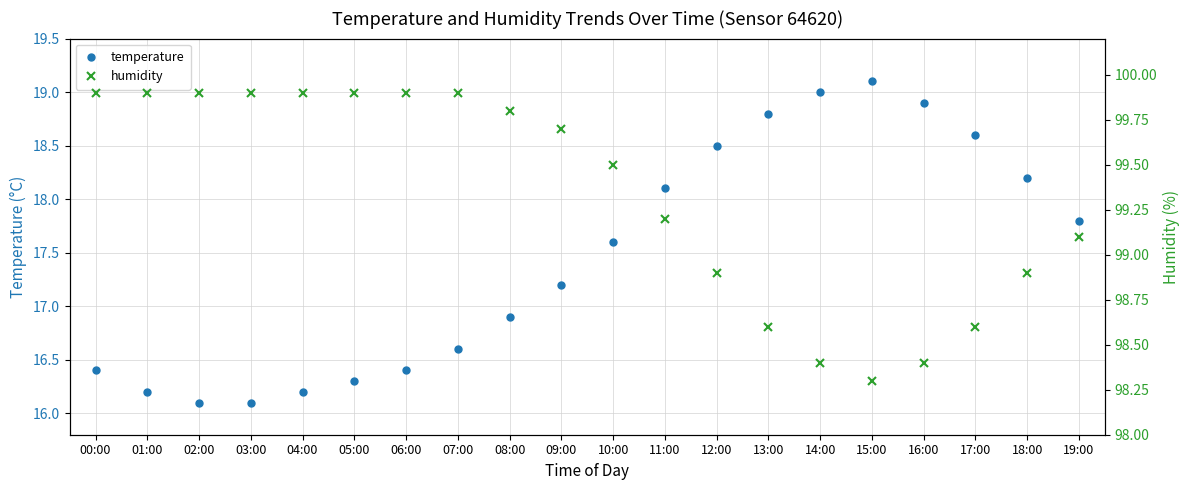

How many values in the humidity series exceed 99?

13